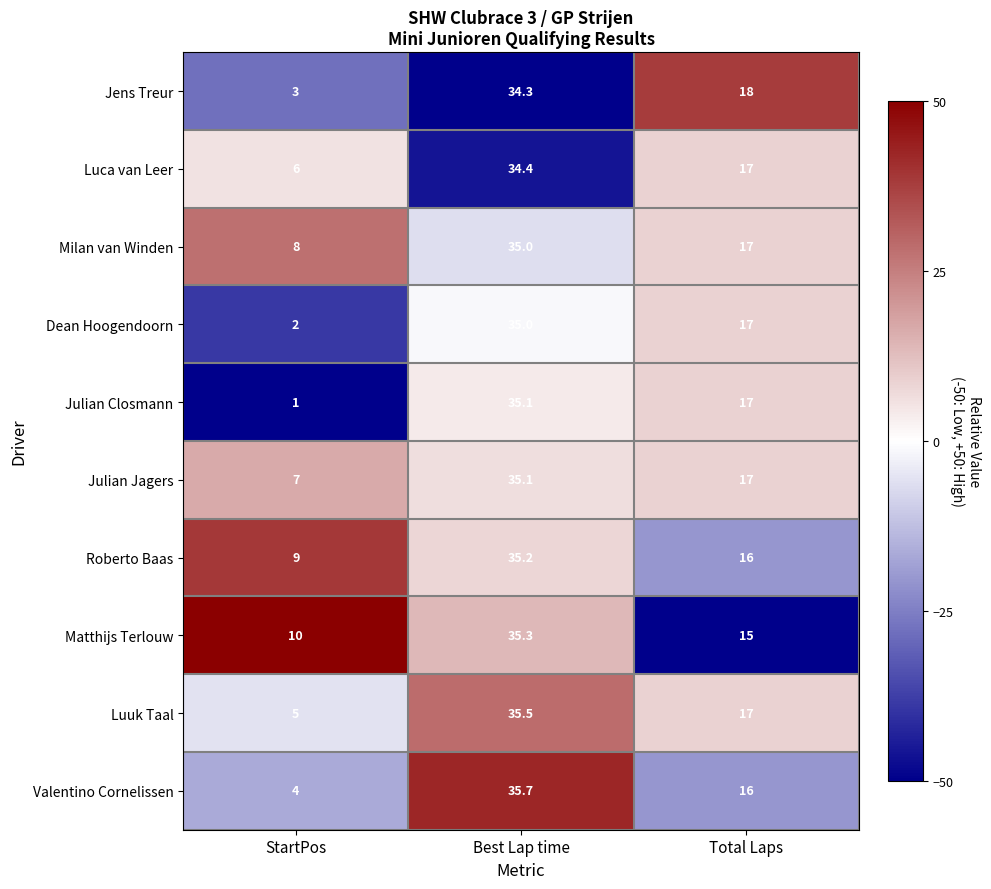

Reading left to right, list all the values displayed in this chart.

Jens Treur: StartPos=3.0	Best Lap time=34.3	Total Laps=18.0
Luca van Leer: StartPos=6.0	Best Lap time=34.4	Total Laps=17.0
Milan van Winden: StartPos=8.0	Best Lap time=35.0	Total Laps=17.0
Dean Hoogendoorn: StartPos=2.0	Best Lap time=35.0	Total Laps=17.0
Julian Closmann: StartPos=1.0	Best Lap time=35.1	Total Laps=17.0
Julian Jagers: StartPos=7.0	Best Lap time=35.1	Total Laps=17.0
Roberto Baas: StartPos=9.0	Best Lap time=35.2	Total Laps=16.0
Matthijs Terlouw: StartPos=10.0	Best Lap time=35.3	Total Laps=15.0
Luuk Taal: StartPos=5.0	Best Lap time=35.5	Total Laps=17.0
Valentino Cornelissen: StartPos=4.0	Best Lap time=35.7	Total Laps=16.0